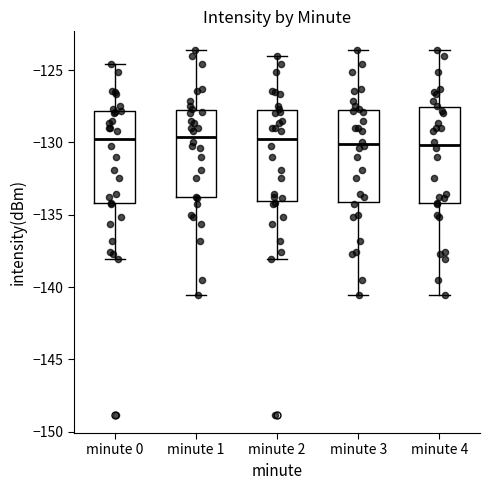

Reading left to right, read every box against the y-axis: the position of its median line, the range the box covers, and the ends of its whiskers. The values are not printed on the chart, so give them approximately, as read against the axis.

minute 0: median -129.5, box -134.0 to -128.0, whiskers -138.0 to -124.5
minute 1: median -129.5, box -134.0 to -128.0, whiskers -140.5 to -123.5
minute 2: median -129.5, box -134.0 to -128.0, whiskers -138.0 to -124.0
minute 3: median -130.0, box -134.0 to -127.5, whiskers -140.5 to -123.5
minute 4: median -130.0, box -134.0 to -127.5, whiskers -140.5 to -123.5